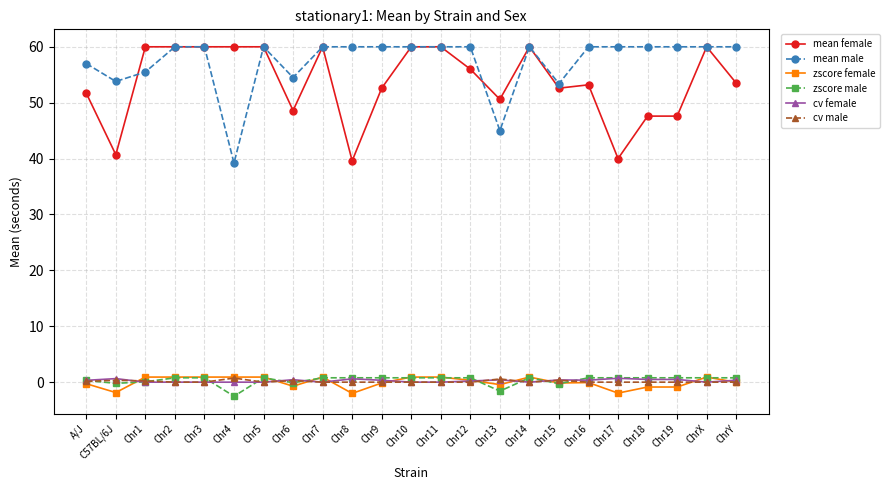

Is this an area chart (filled region under the line)?

No